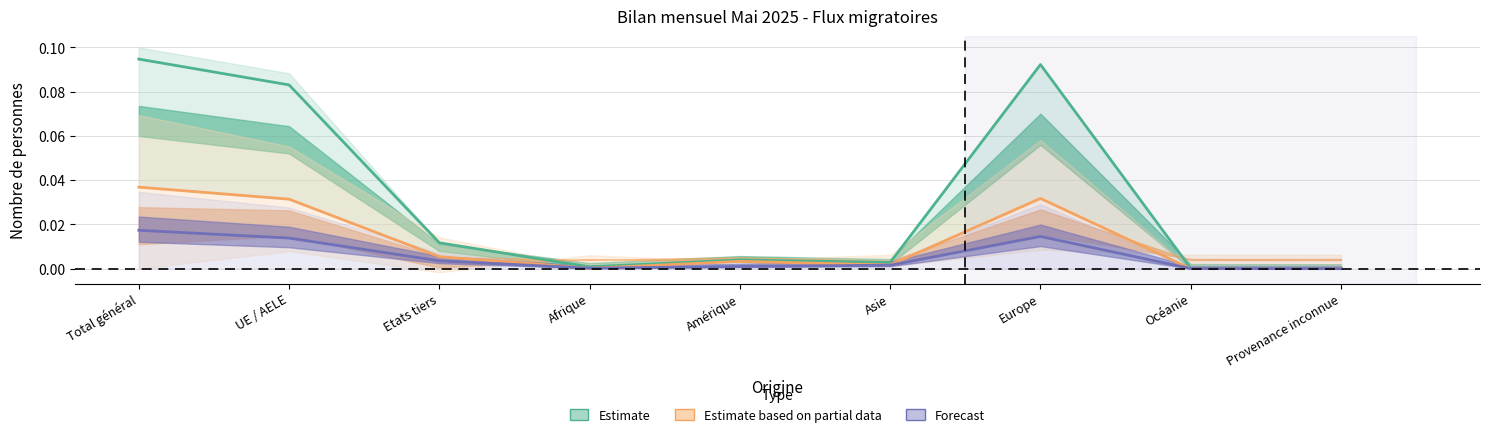

Count the number of data series in this chart.

3